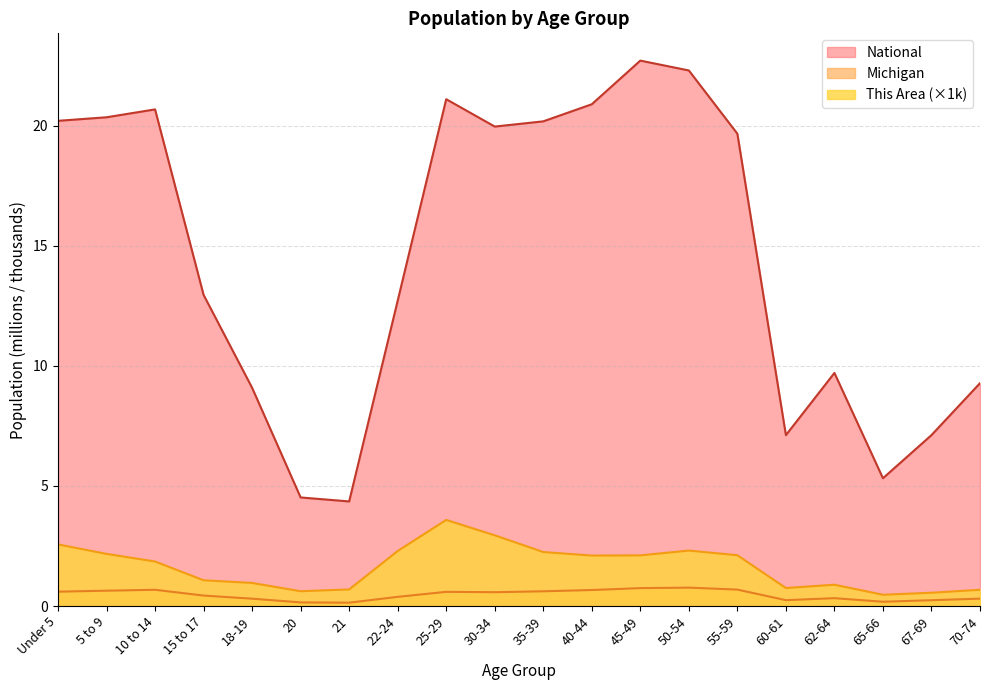

At which category is the sum across all series the highest?

45-49